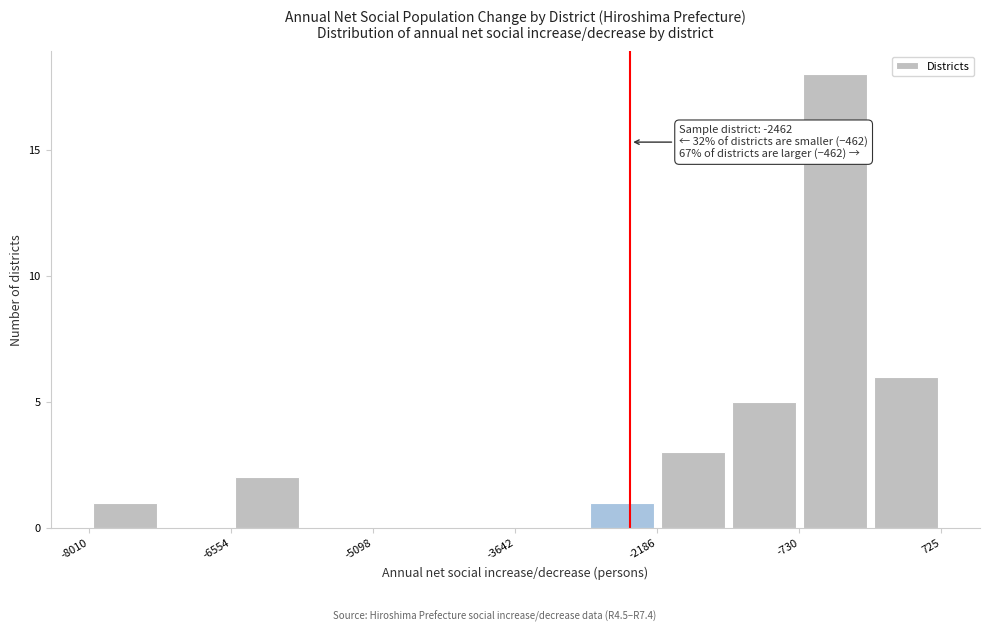

Around what value on the x-axis is the tallest bar? Give the approximate position of its centre, as read against the axis.

-400